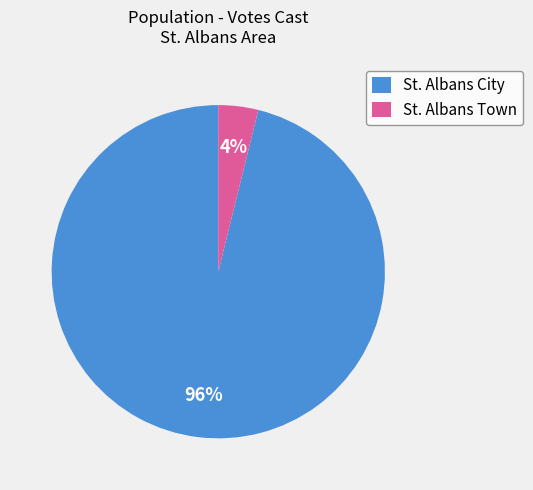

Do St. Albans Town and St. Albans City together represent more than half of the pie?

Yes